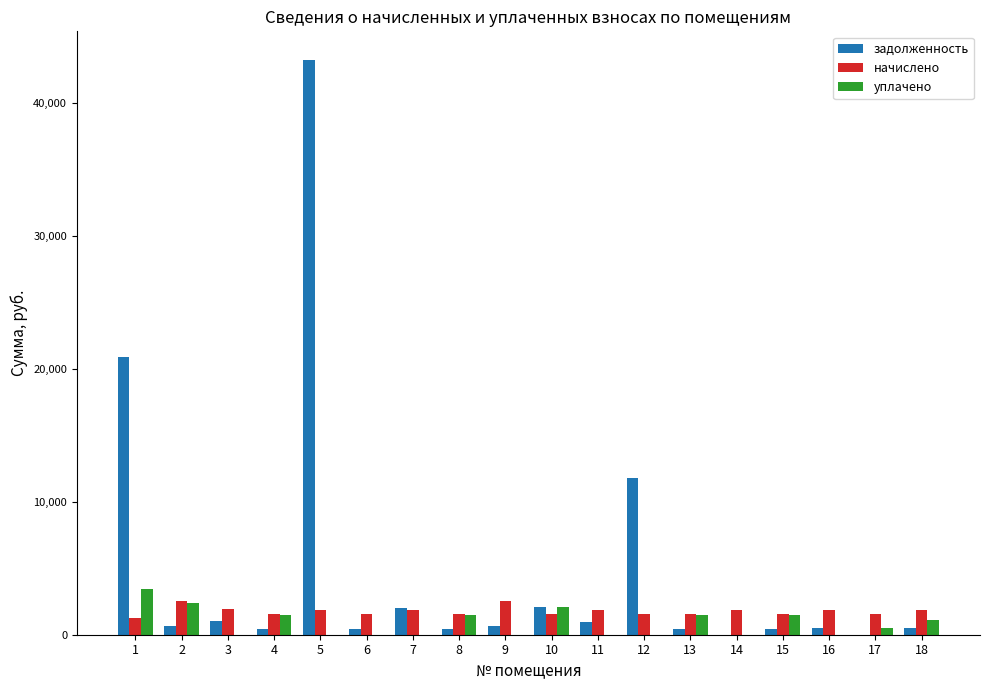

What is the sum of all начислено values?

31761.6